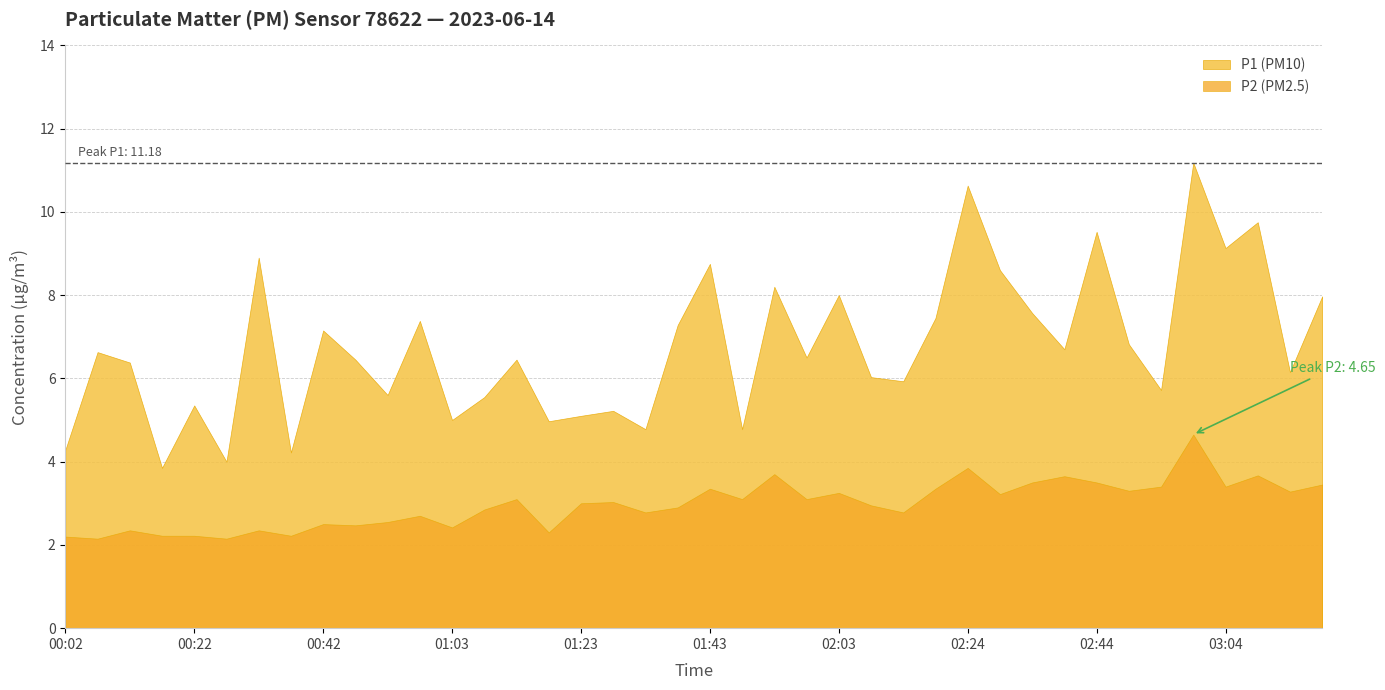

What is the spread (max minus min) of values at 02:34?

4.1